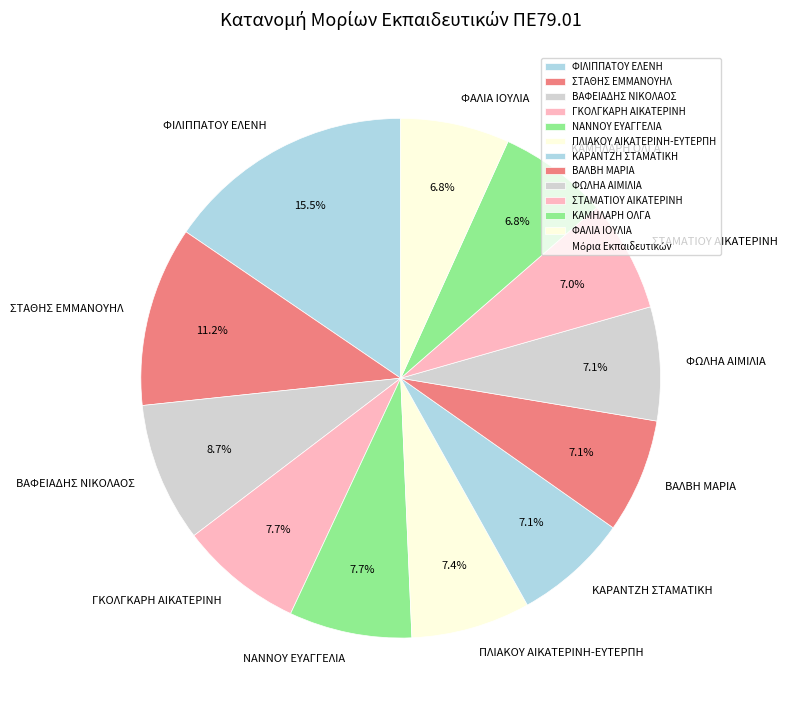

Is there a majority slice in this chart?

No